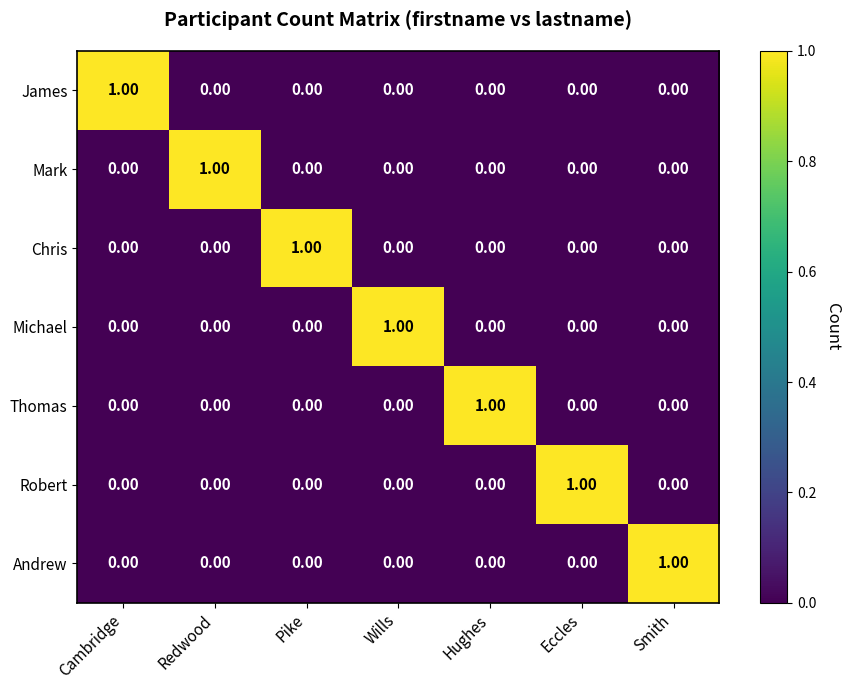

At how many categories does at least one series exceed 0?

7